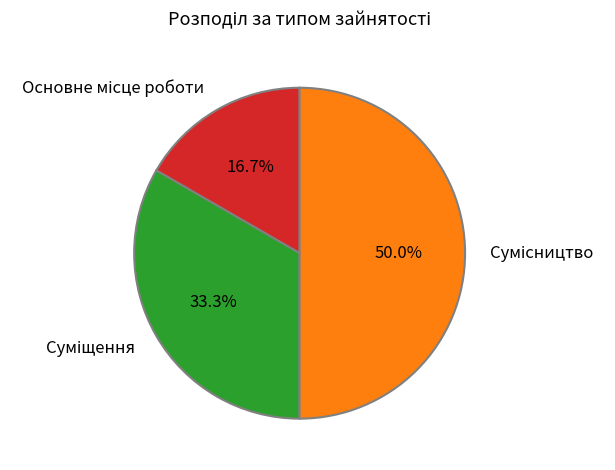

How many slices are in this pie chart?

3